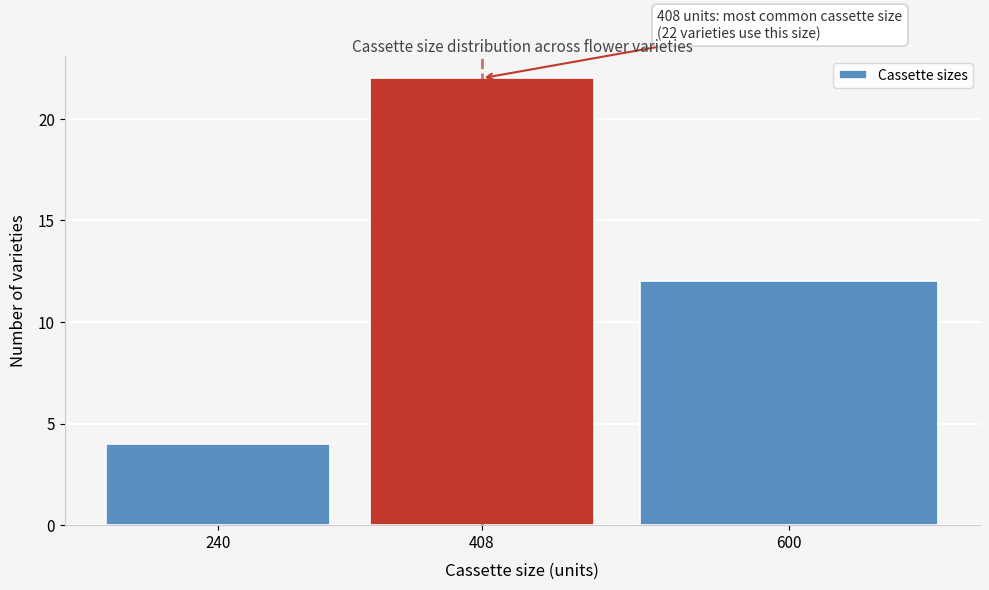

Reading left to right, transcribe all the data shown in this chart.

4	22	12